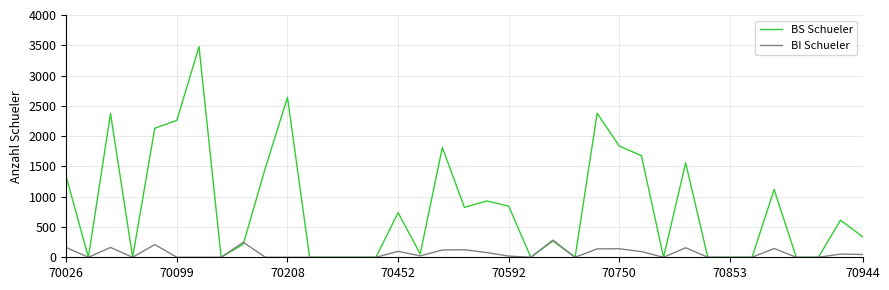

Rank the series by their average value, from highest to lowest.

BS Schueler, BI Schueler